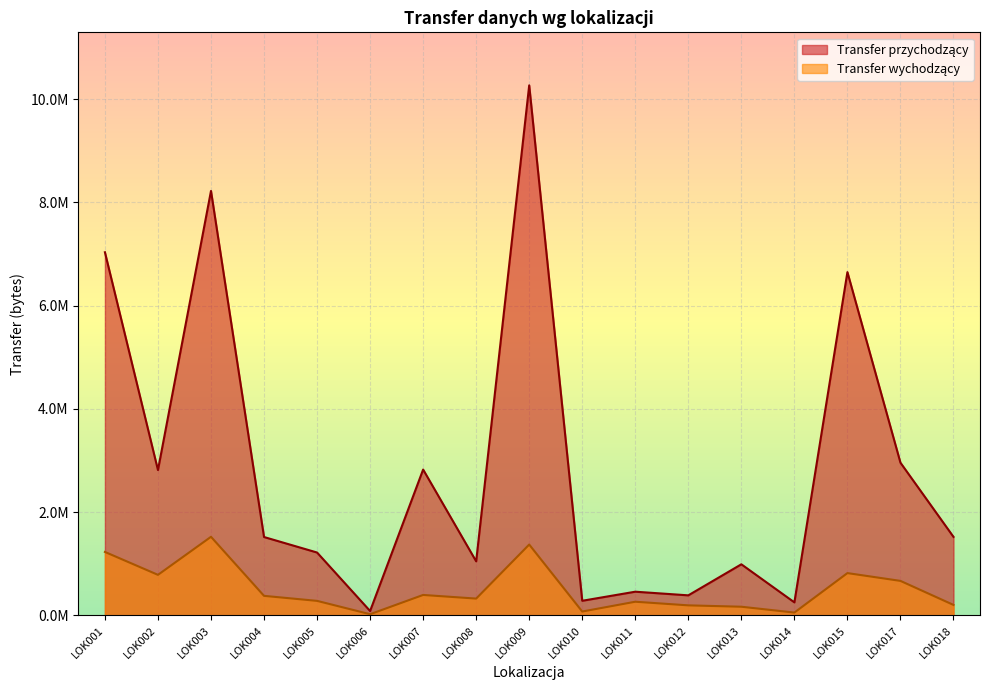

What is the sum of all Transfer wychodzący values?

8780880